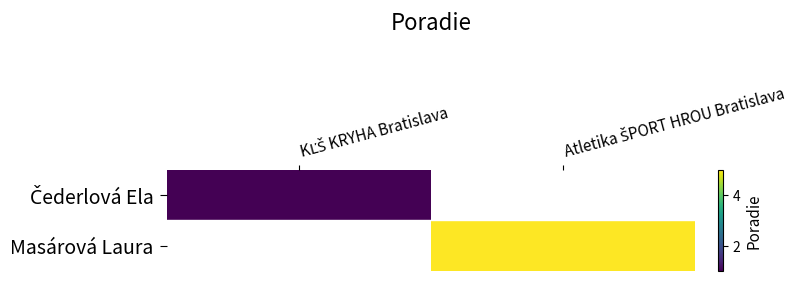

At which label is Čederlová Ela closest to 1?

KĽŠ KRYHA Bratislava